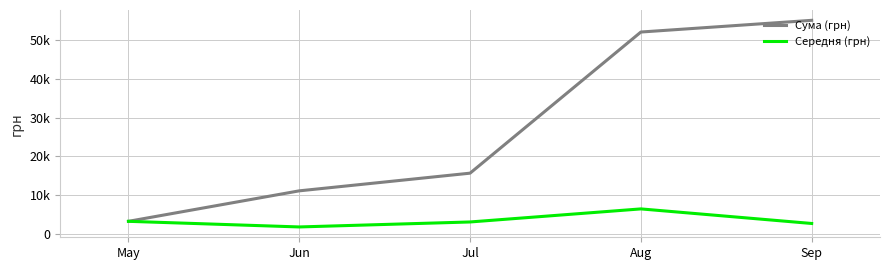

Between Aug and Sep, which series saw the biggest shift?

Середня (грн)